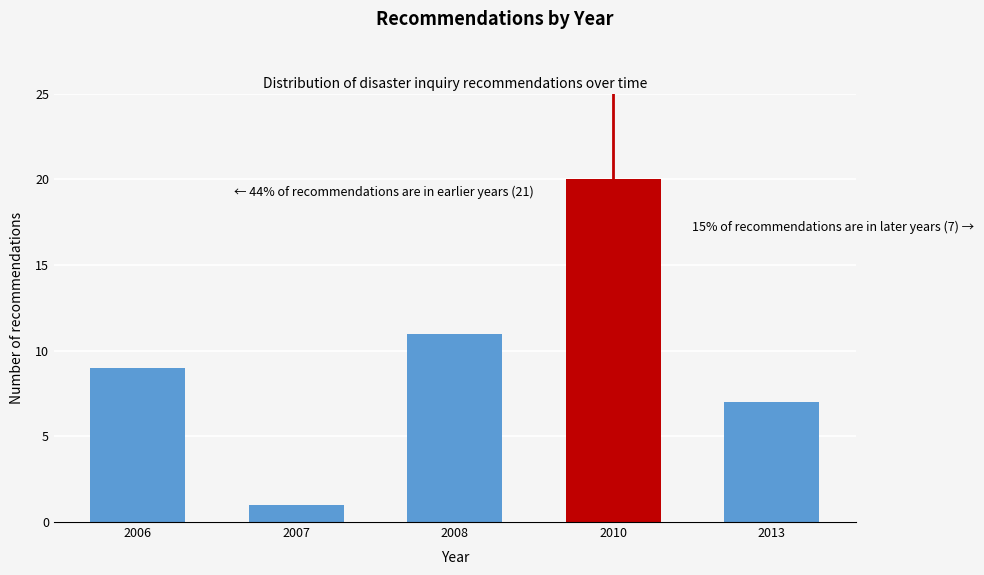

Reading left to right, what are all the values shown in this chart?

9	1	11	20	7